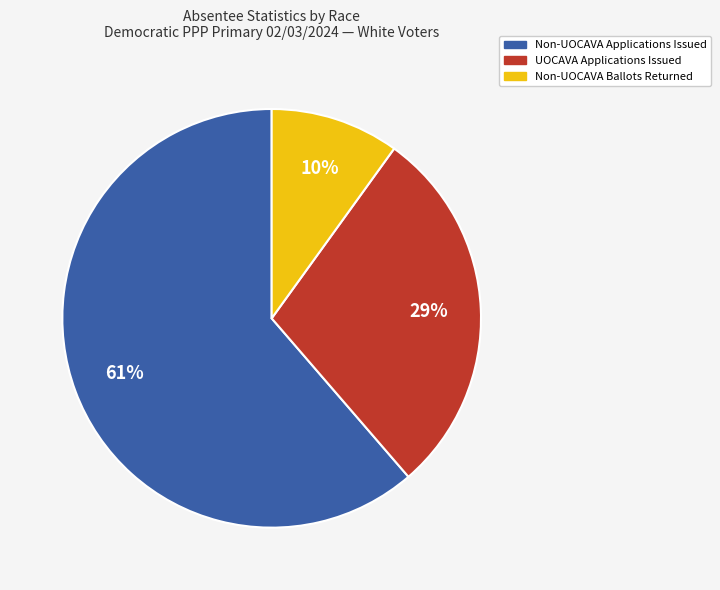

To the nearest percent, what is the average slice percentage?

33%